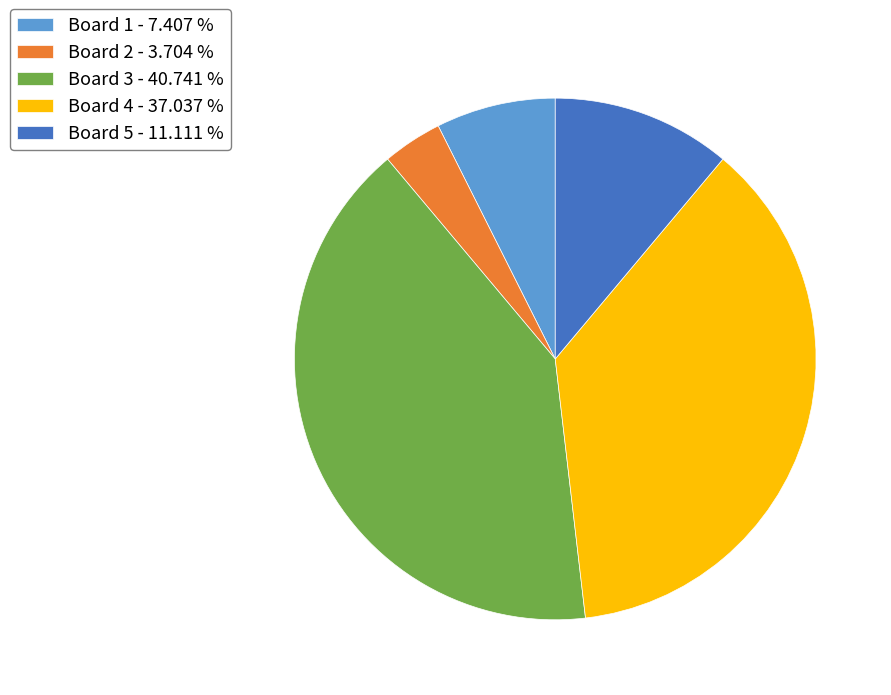

Is there a majority slice in this chart?

No